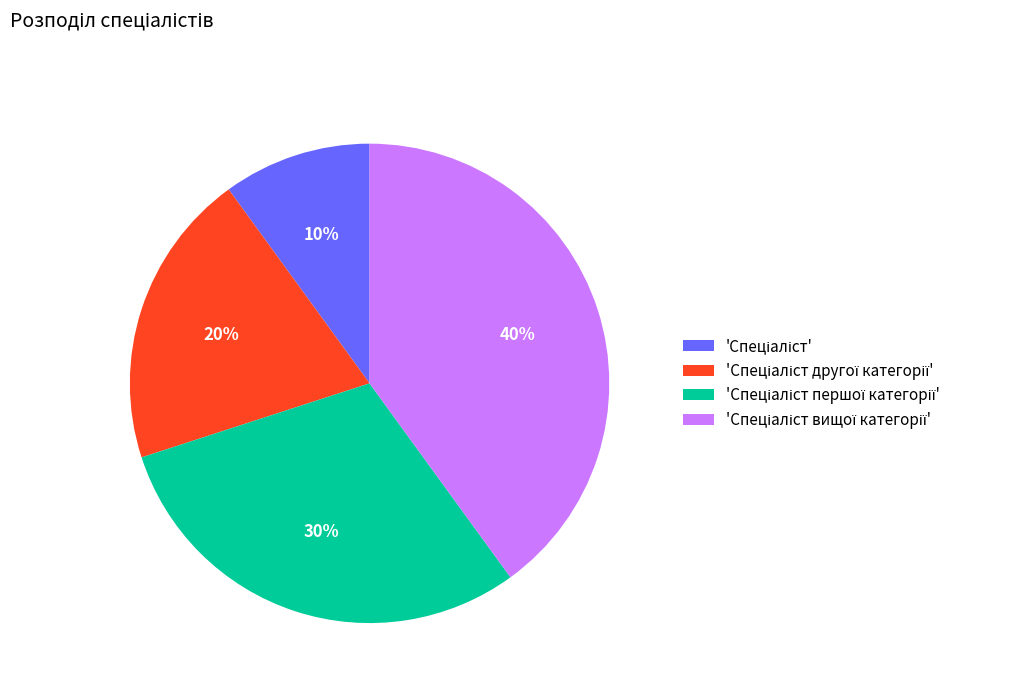

To the nearest percent, what is the average slice percentage?

25%